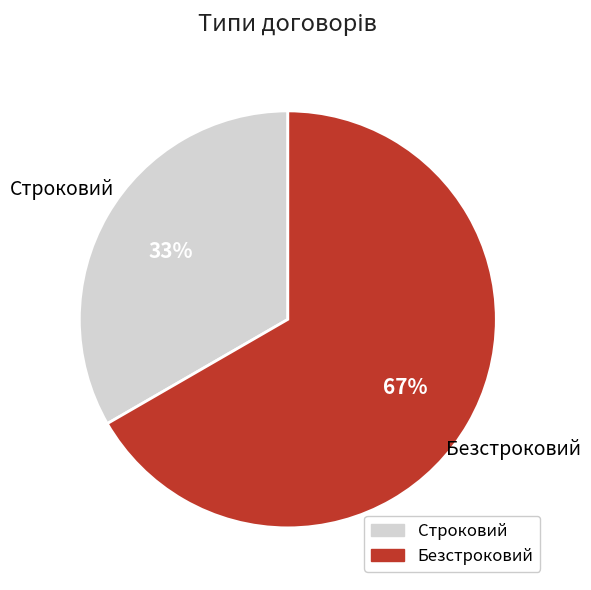

Which slice is the smallest?

Строковий